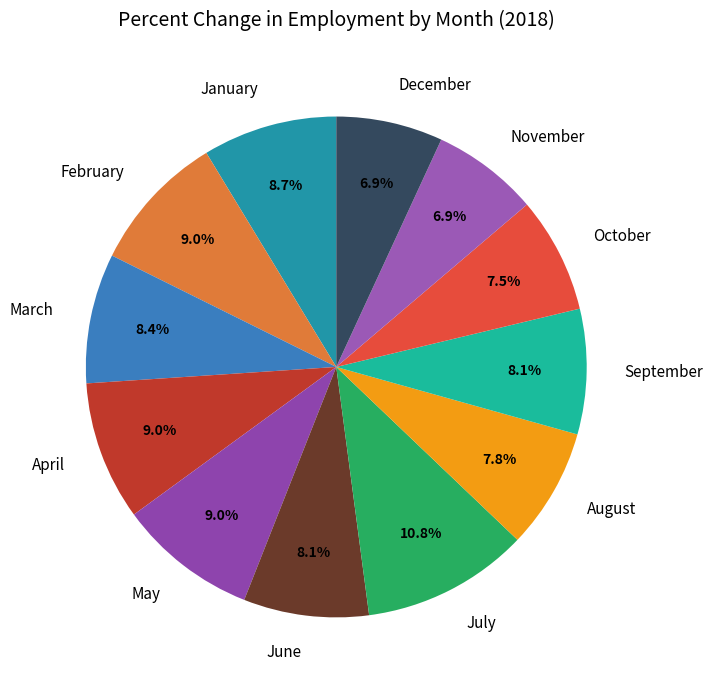

The April slice represents 22% of the pie. True or false?

False